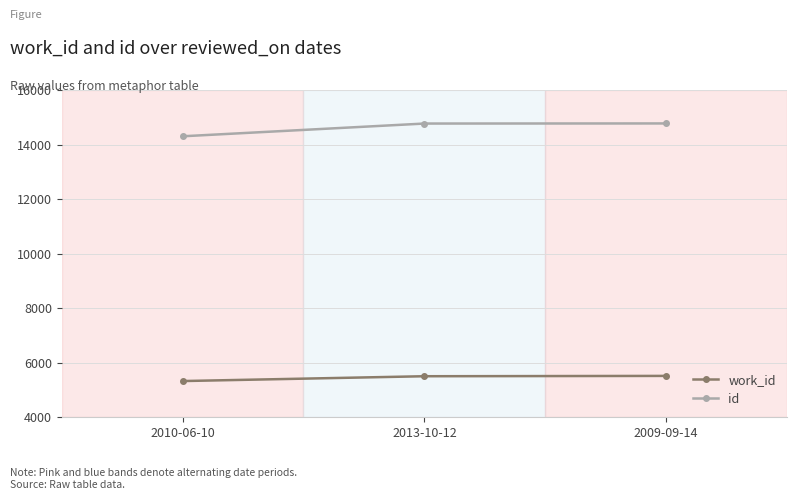

At 2009-09-14, list the series in order from smallest to largest.

work_id, id